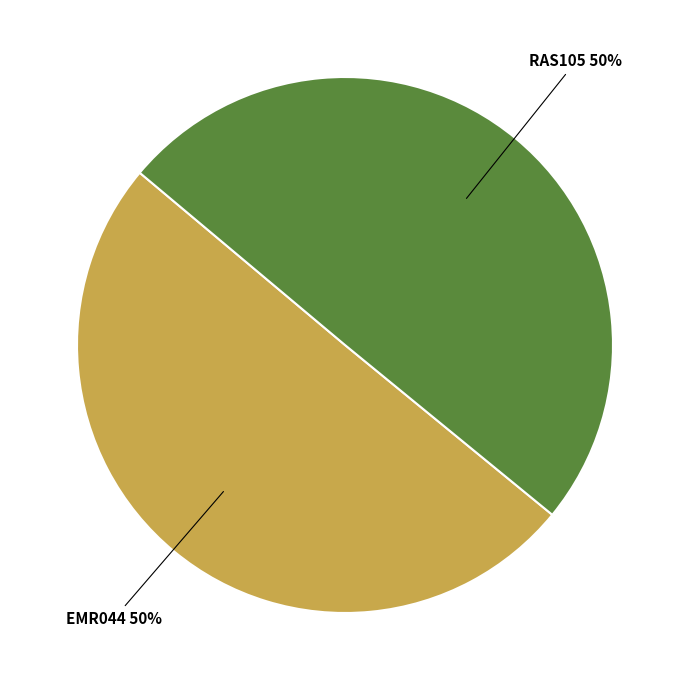

To the nearest percent, what is the average slice percentage?

50%